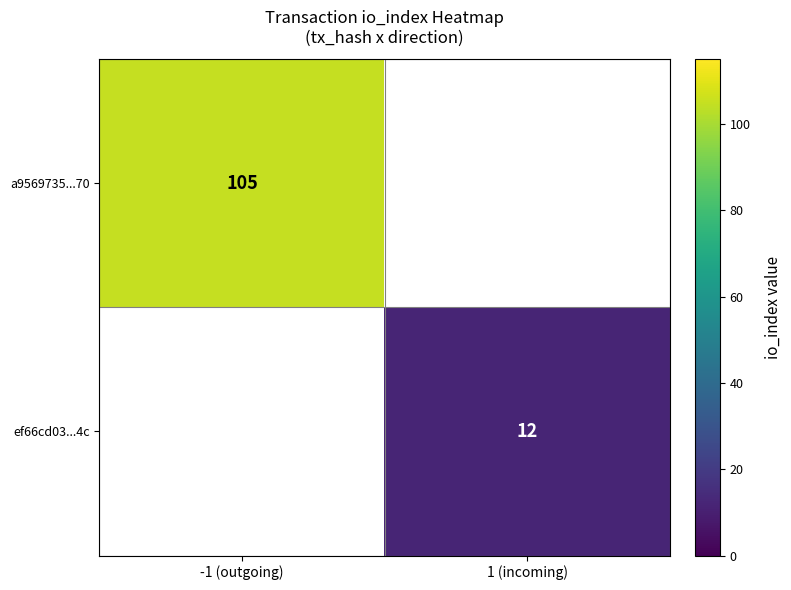

Count the number of categories in the chart.

2